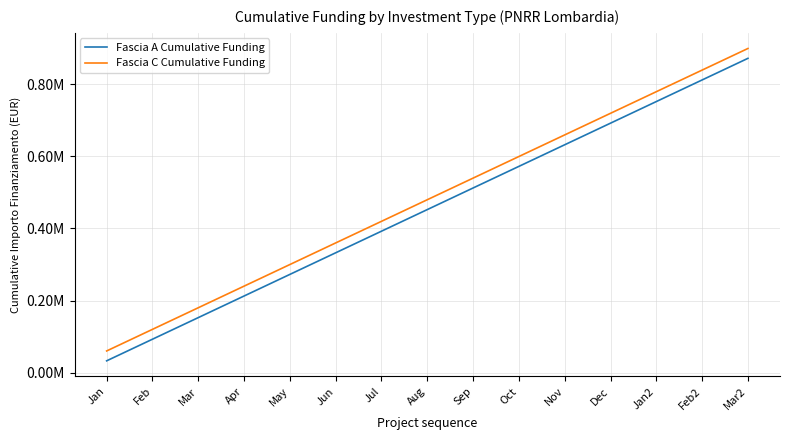

Which series changed the most between Jan and Apr?

Fascia A Cumulative Funding